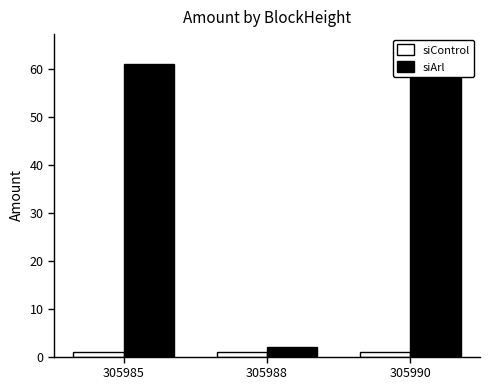

How many groups of bars are there?

3